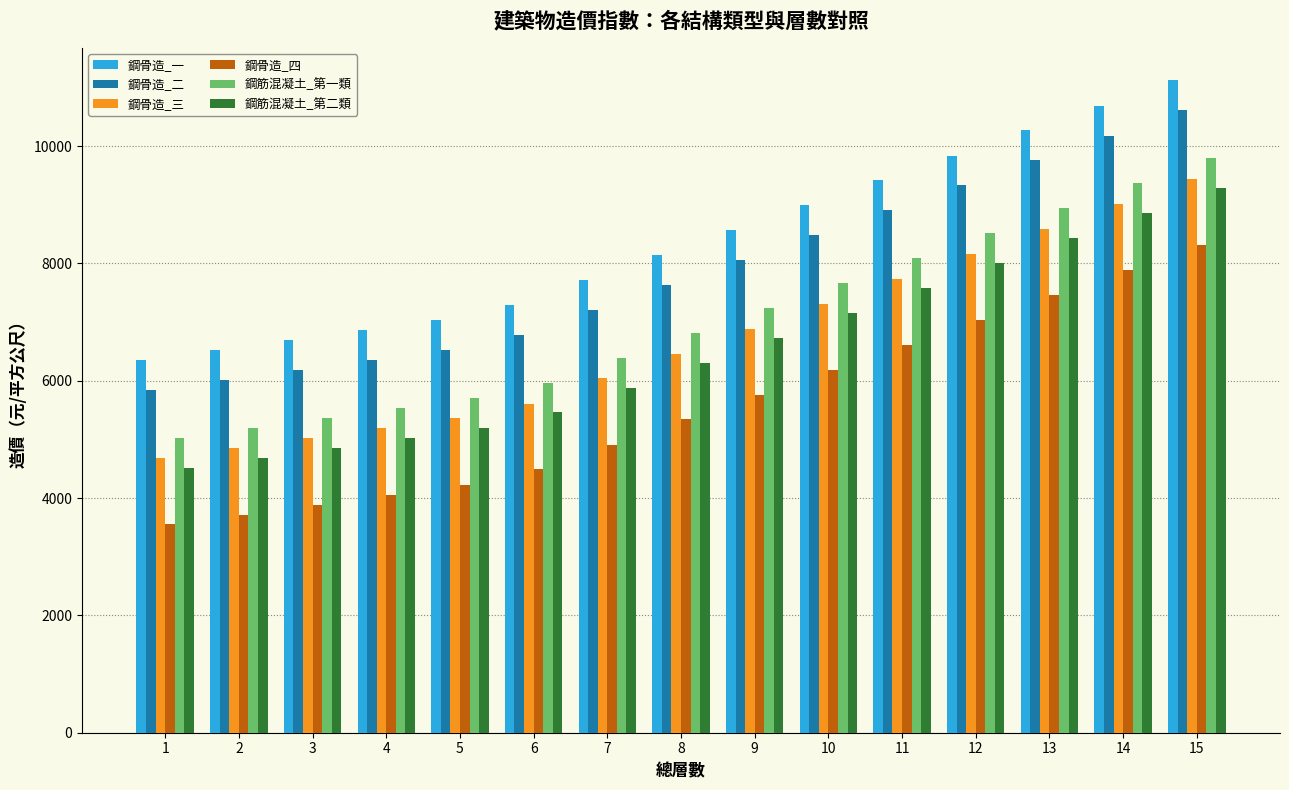

What is the total value across all series at 14?

56000